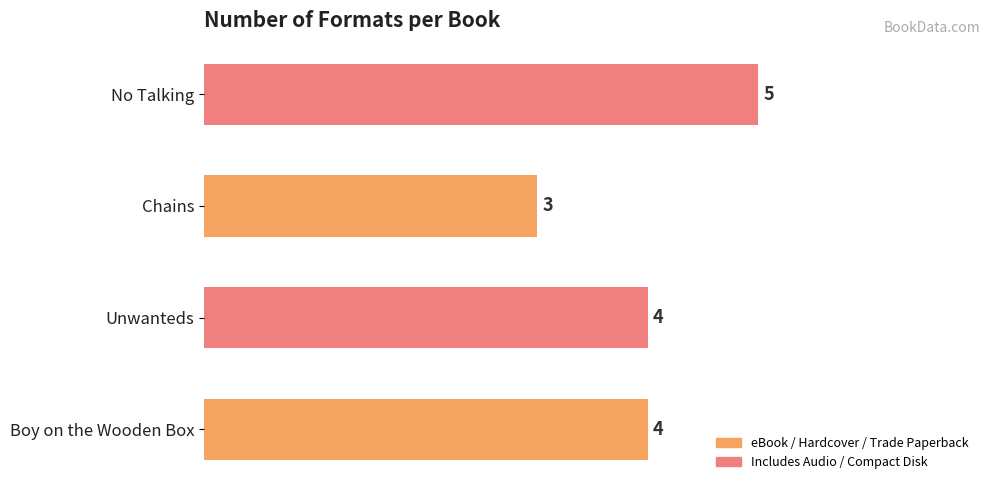

How many values are between 4 and 5?

3